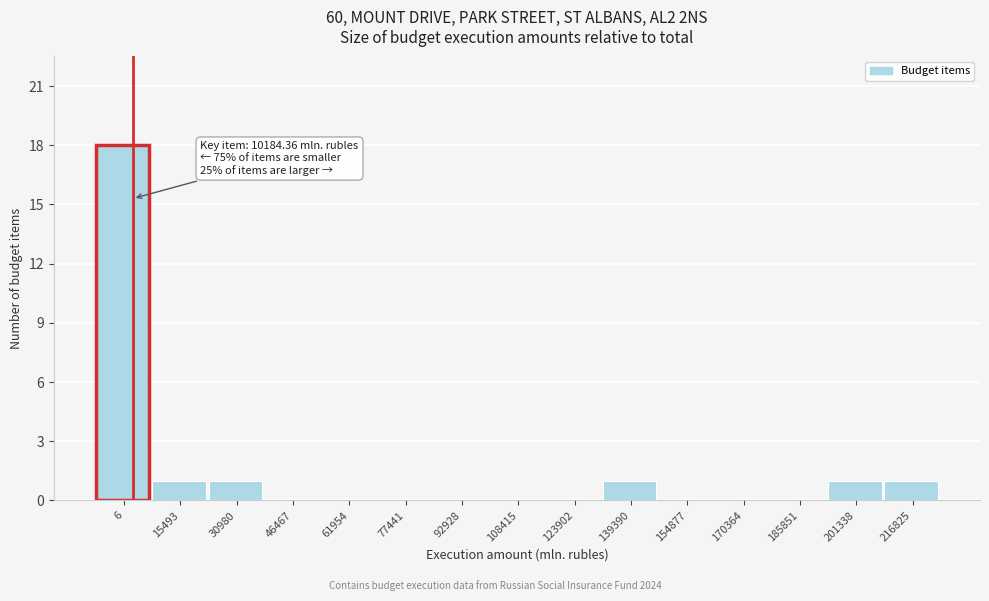

Reading right to left, extract all data points from this chart.

216825=1	201338=1	185851=0	170364=0	154877=0	139390=1	123902=0	108415=0	92928=0	77441=0	61954=0	46467=0	30980=1	15493=1	6=18